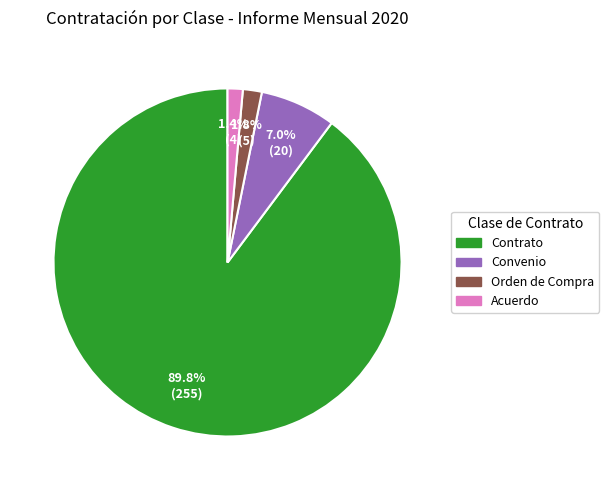

Does any single category account for the majority?

Yes